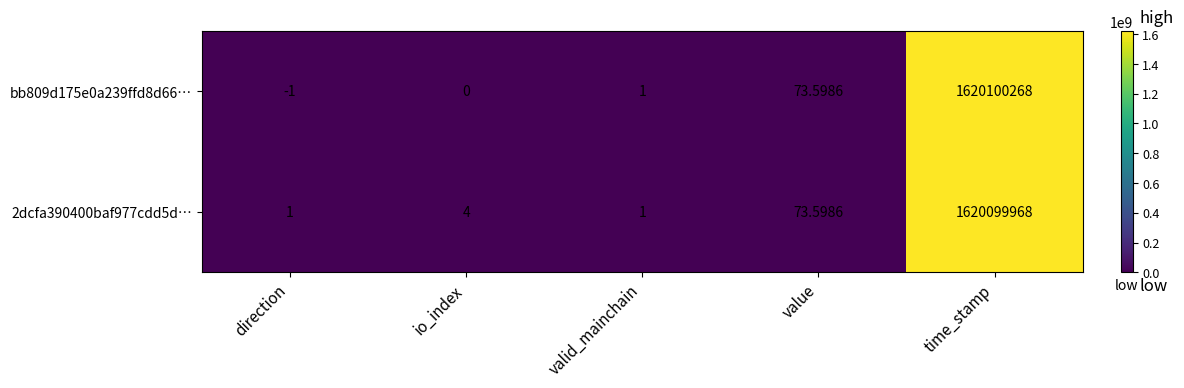

List the series in order of their peak value, lowest first.

2dcfa390400baf977cdd5d…, bb809d175e0a239ffd8d66…